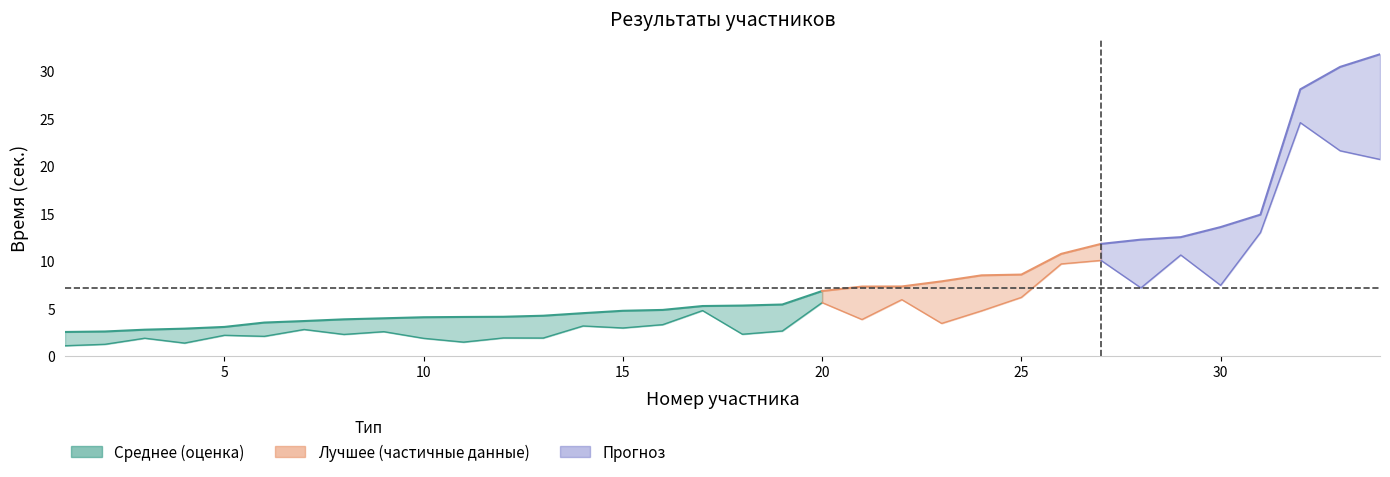

Is it true that Среднее equals 1.7 at 15?

False